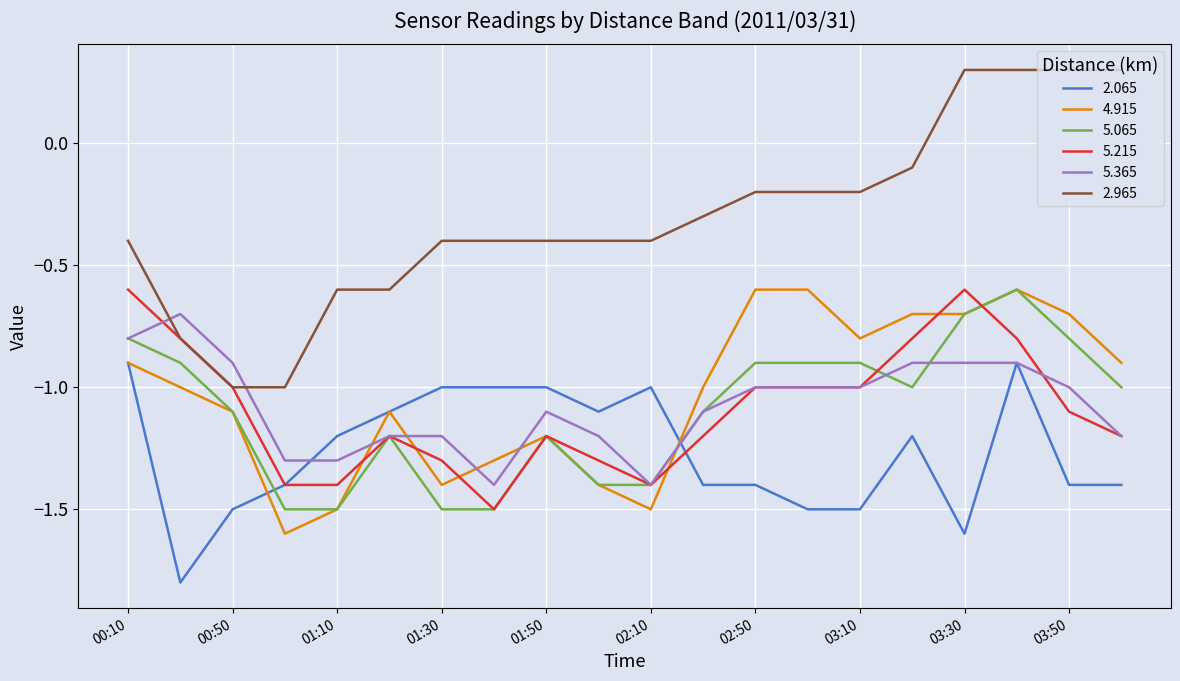

After their last crossing, which series has the higher values: 5.365 or 4.915?

4.915